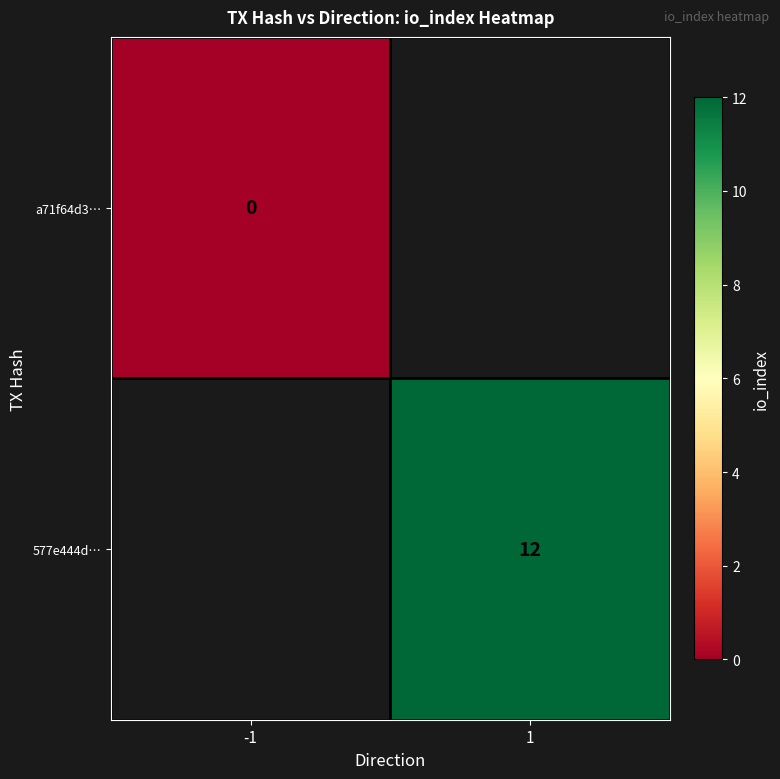

True or false: 577e444d… has a value of 8 at 1.

False